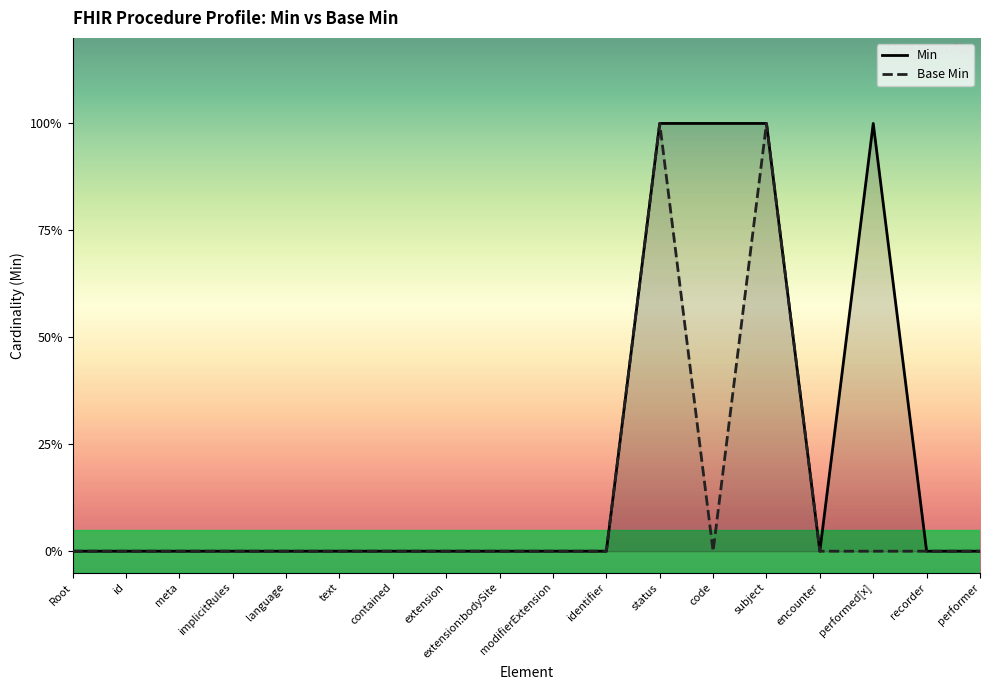

The Base Min series shows 1 at status. True or false?

True